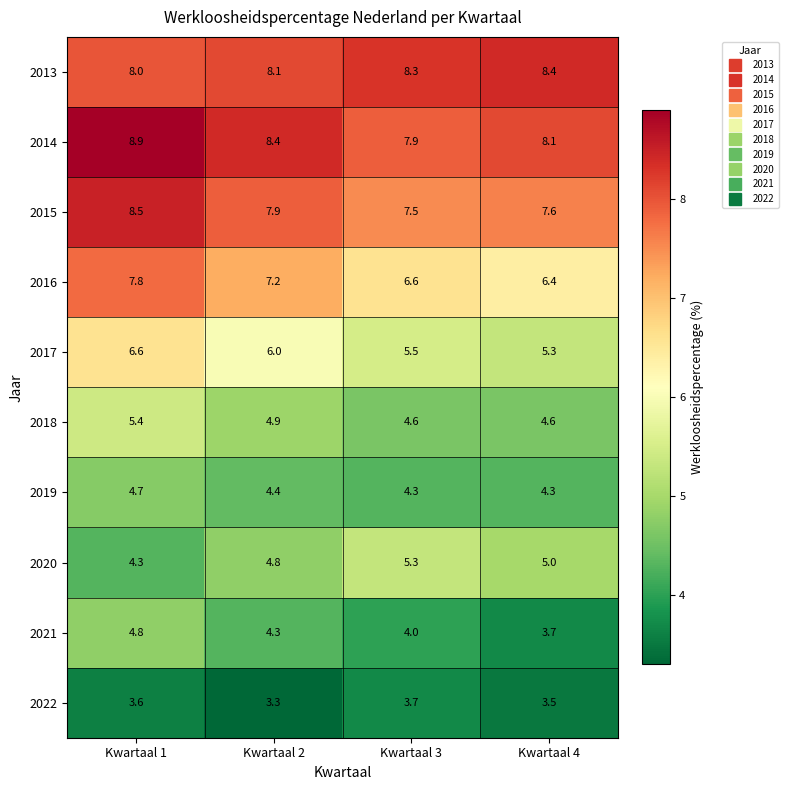

Rank the categories by 2013 value from highest to lowest.

Kwartaal 4, Kwartaal 3, Kwartaal 2, Kwartaal 1